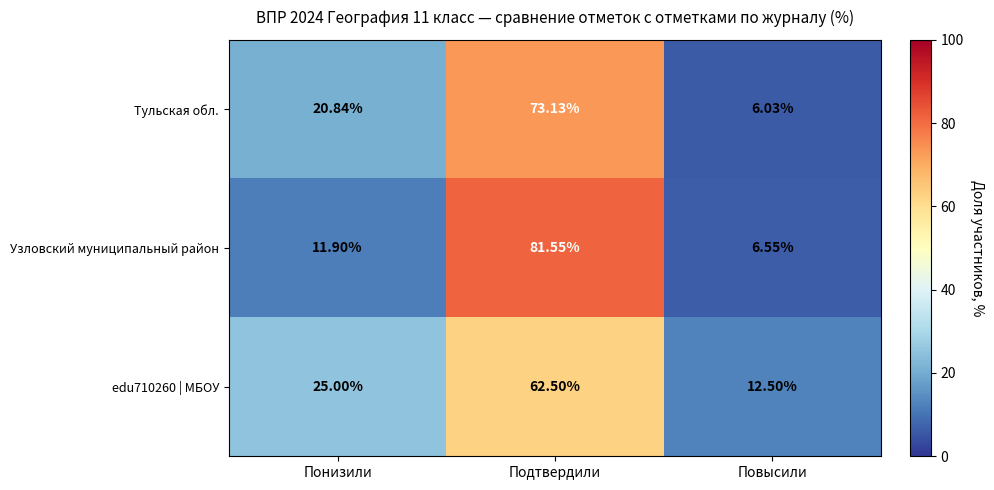

List the labels in order of Тульская обл. value, largest first.

Подтвердили, Понизили, Повысили